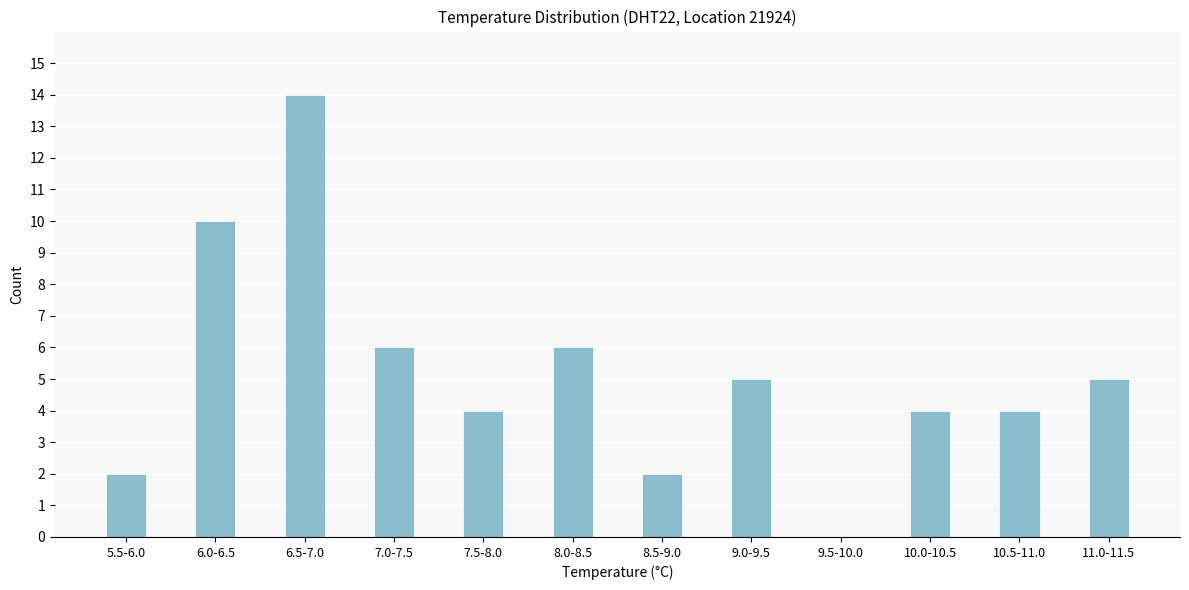

Reading left to right, extract all data points from this chart.

5.5-6.0=2	6.0-6.5=10	6.5-7.0=14	7.0-7.5=6	7.5-8.0=4	8.0-8.5=6	8.5-9.0=2	9.0-9.5=5	9.5-10.0=0	10.0-10.5=4	10.5-11.0=4	11.0-11.5=5